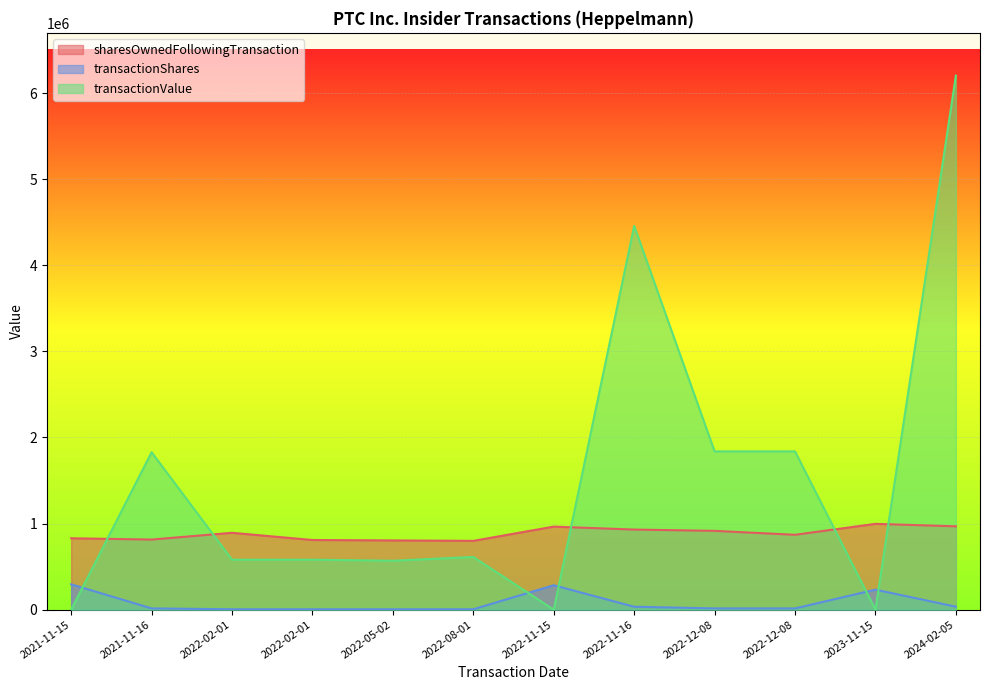

The transactionShares series shows 5319 at 2022-12-08. True or false?

False